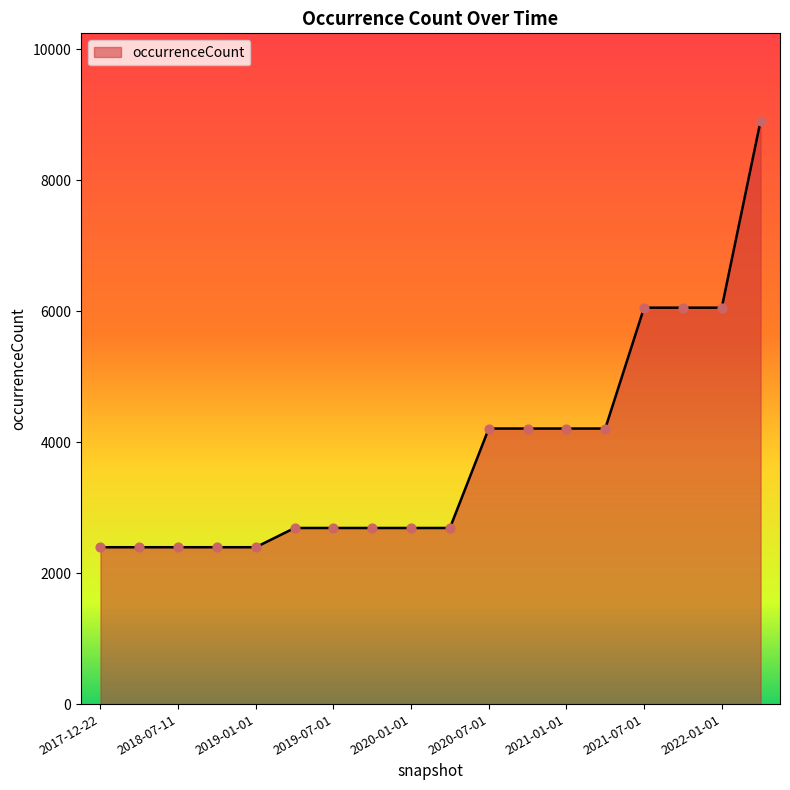

What is the difference between the maximum and minimum values?

6513